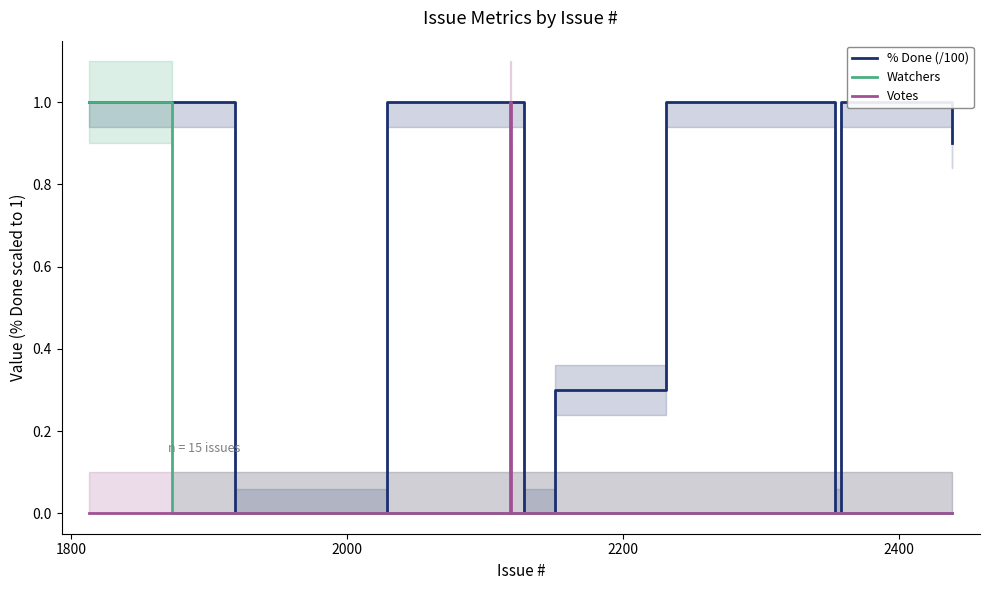

What is the sum of all Watchers values?

2.0